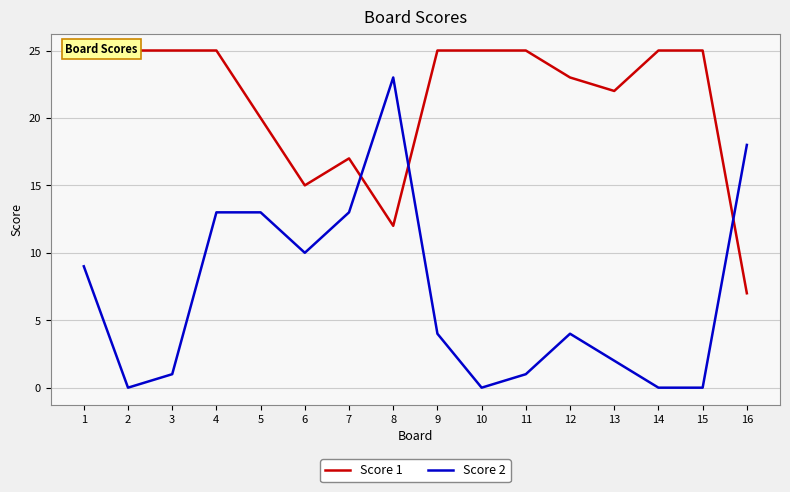

What is the value of the Score 1 point at the 4th from the left?

25